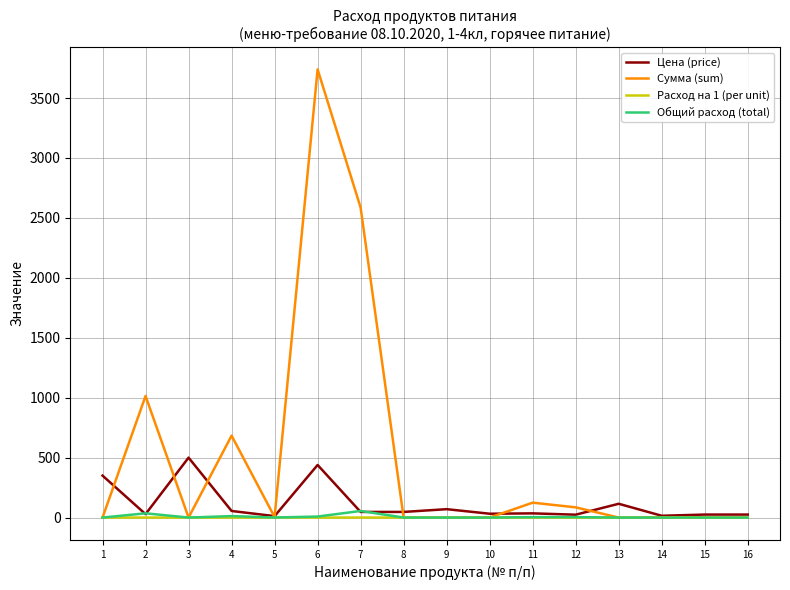

At how many categories does at least one series exceed 2366?

2